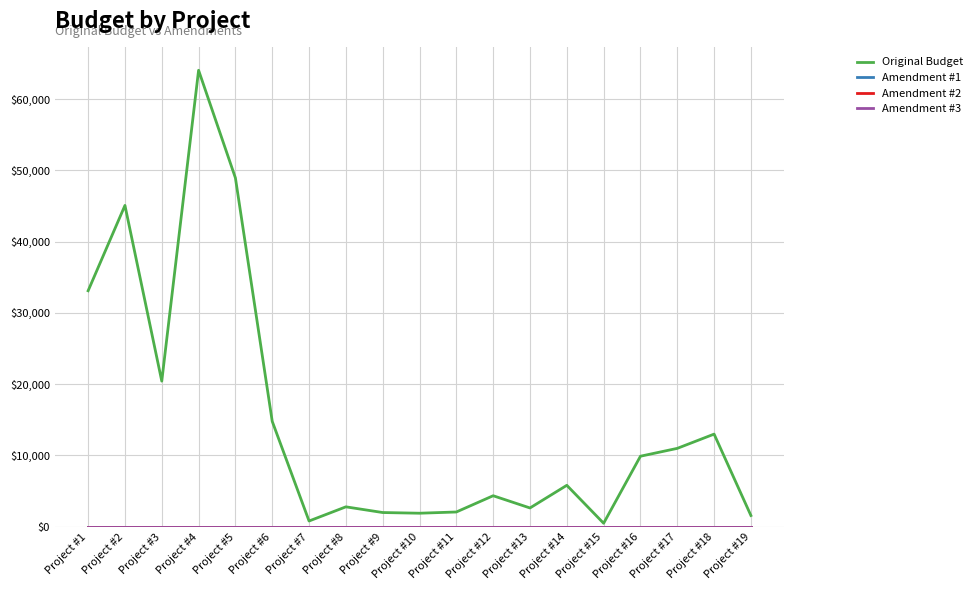

What is the average value of the Original Budget series?

14987.1